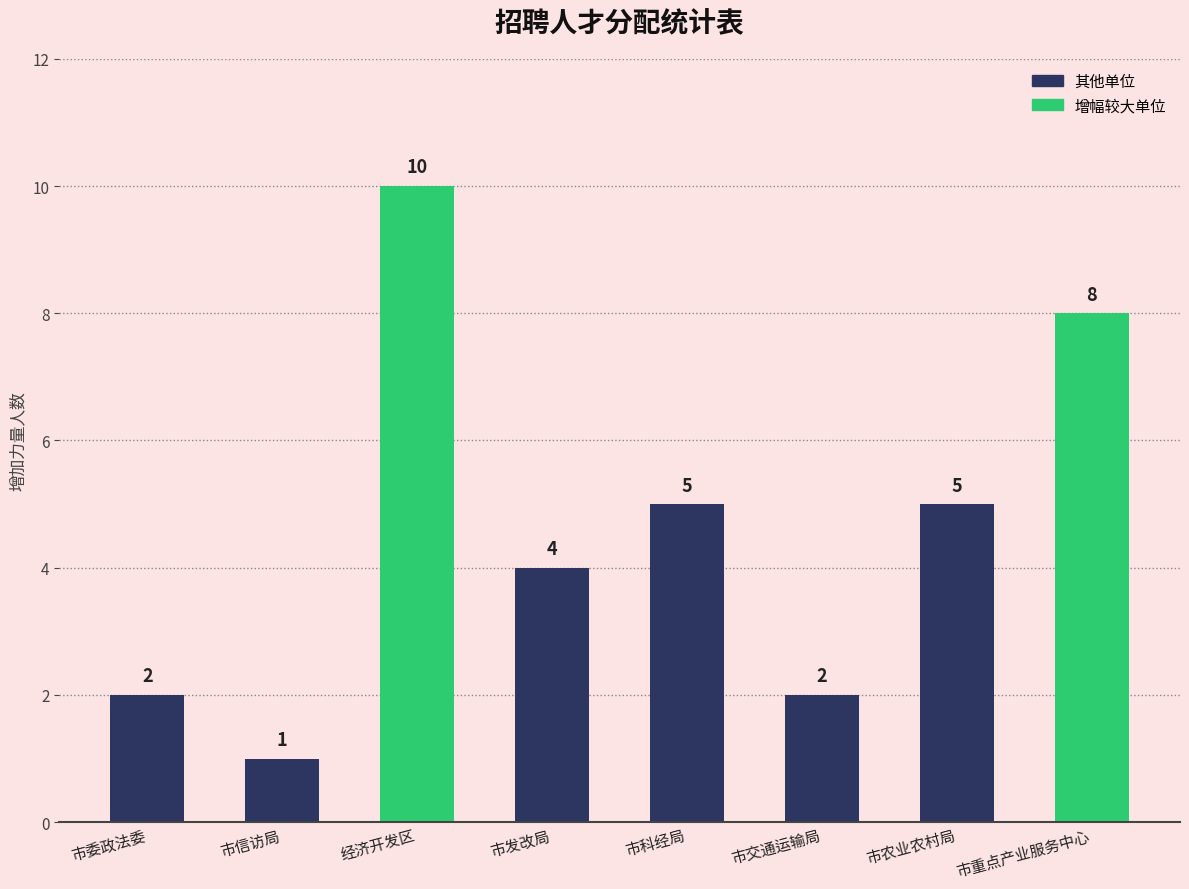

How many bars are there in total?

8